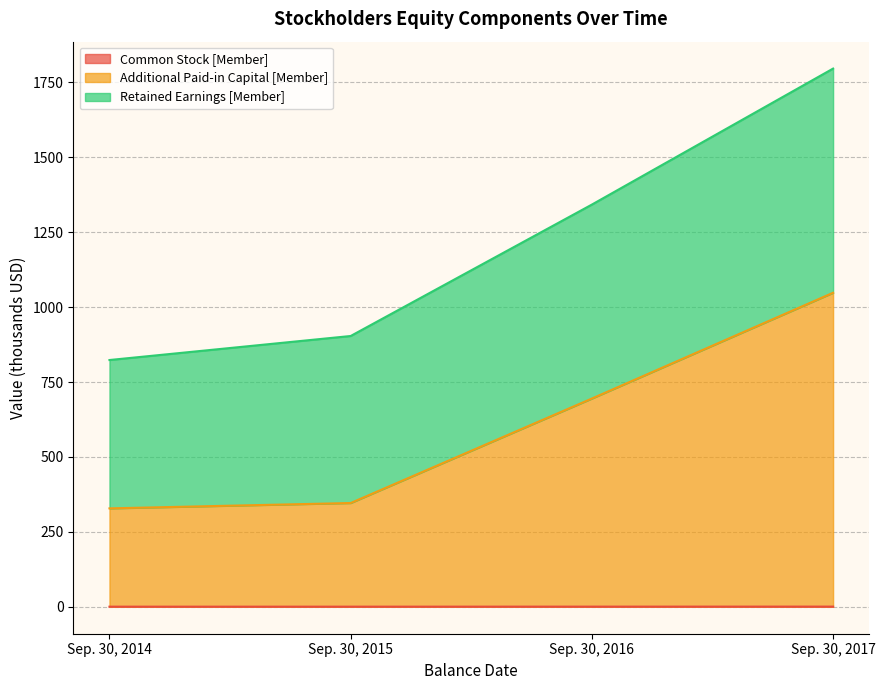

At which category is the sum across all series the highest?

Sep. 30, 2017